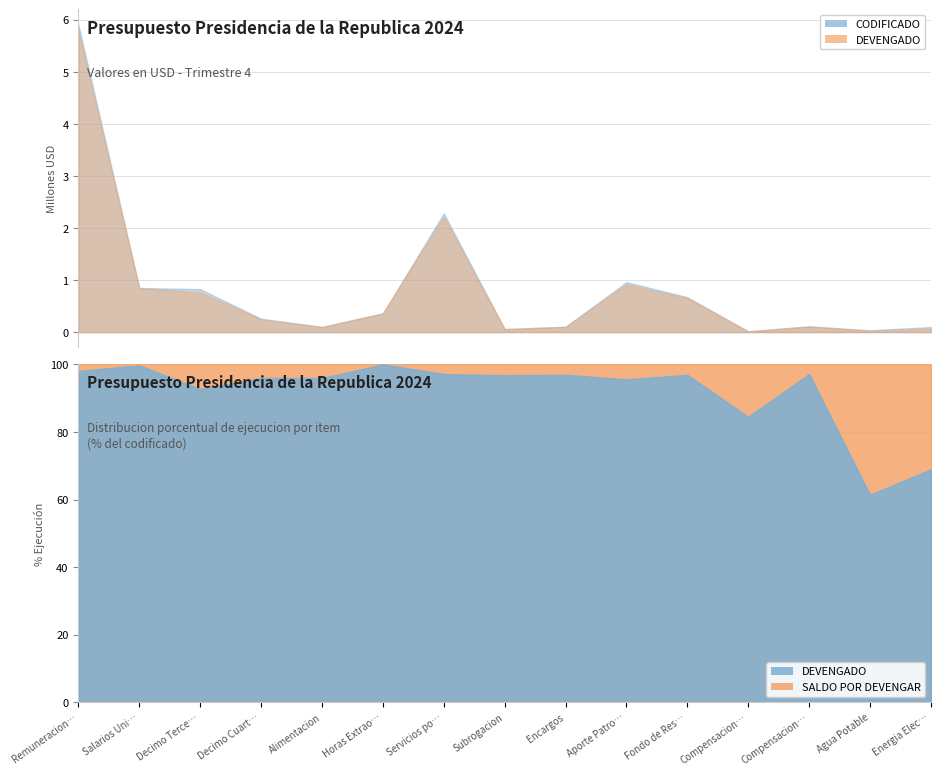

True or false: CODIFICADO and SALDO POR DEVENGAR intersect in this chart.

False